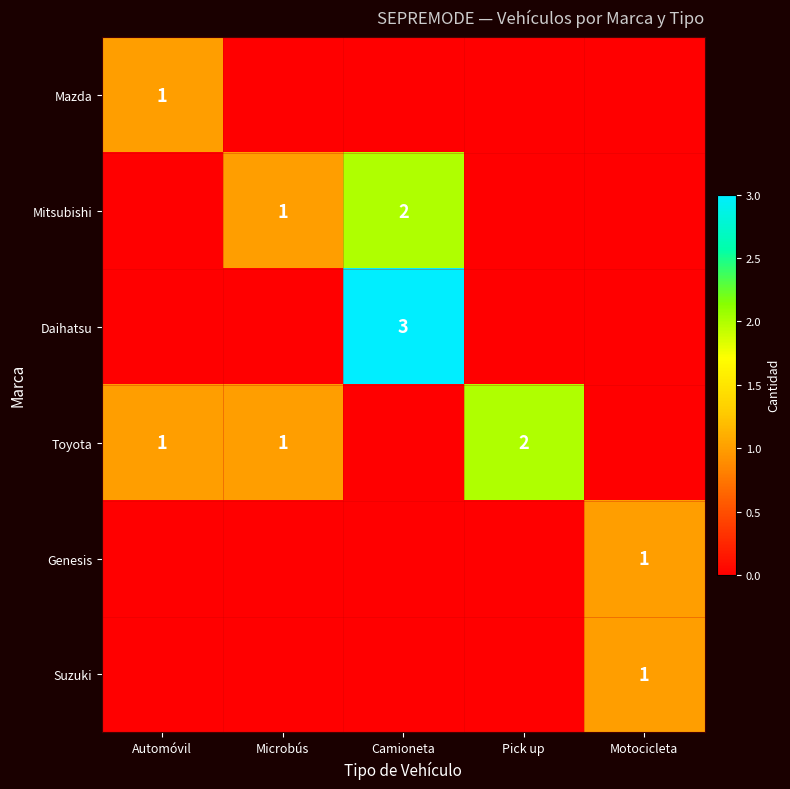

The value of Daihatsu at Camioneta is 3. True or false?

True